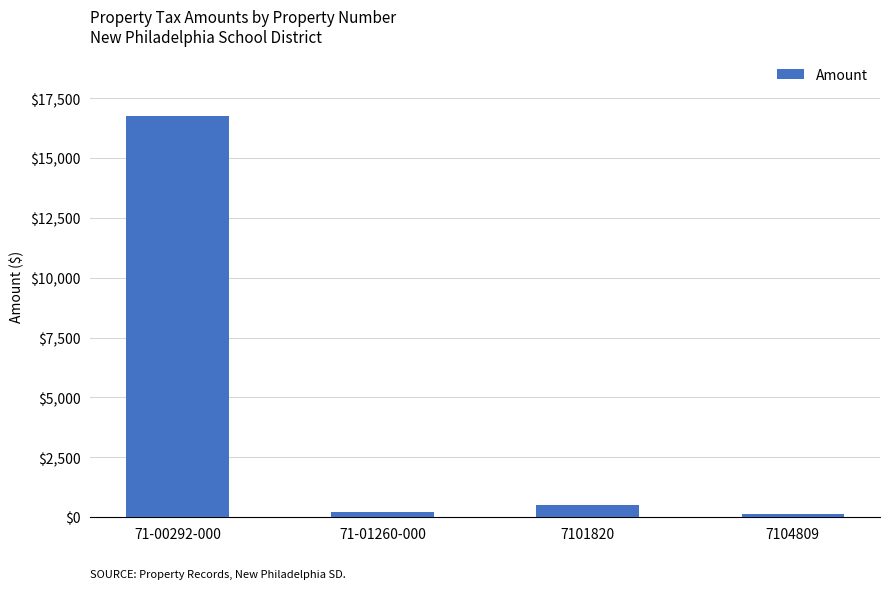

How many data points are less than 497?

2